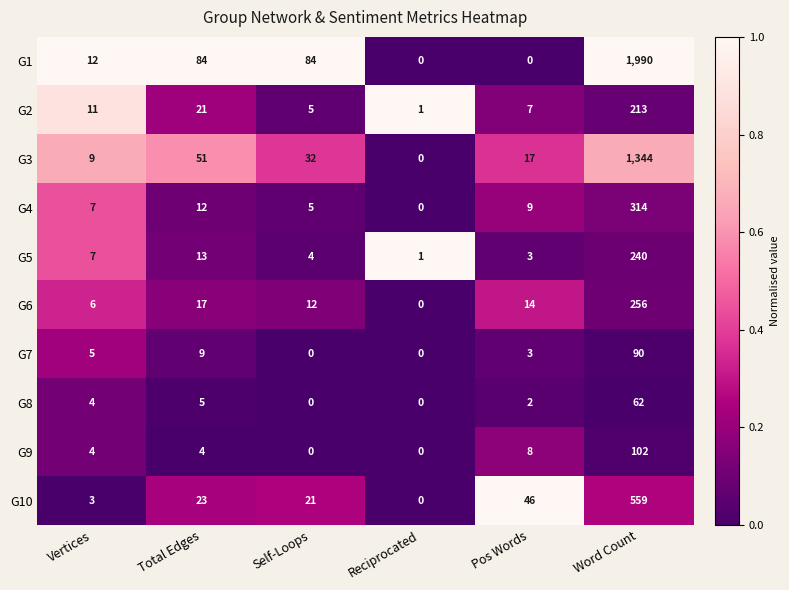

Where is G9 nearest to the value 51?

Pos Words